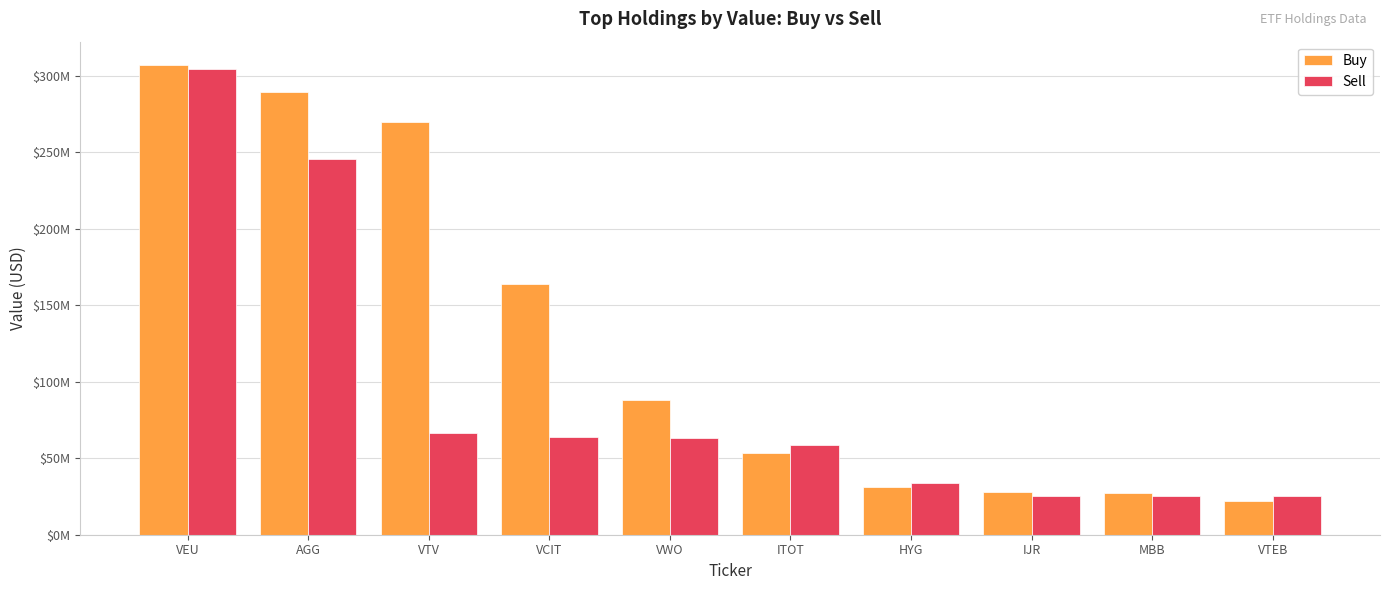

At VEU, list the series in order from smallest to largest.

Sell, Buy